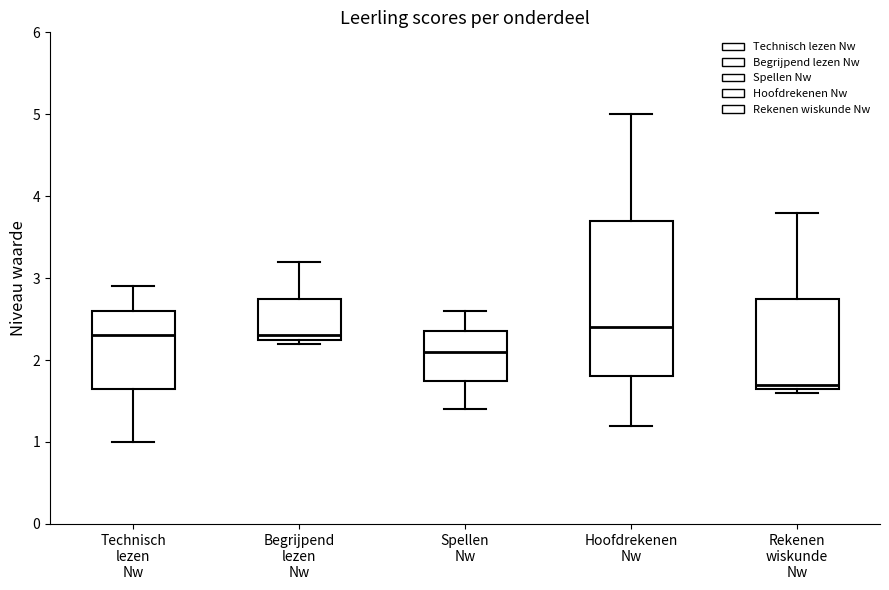

Comparing the boxes themselves (not the whiskers), which one is the tallest?

Hoofdrekenen Nw